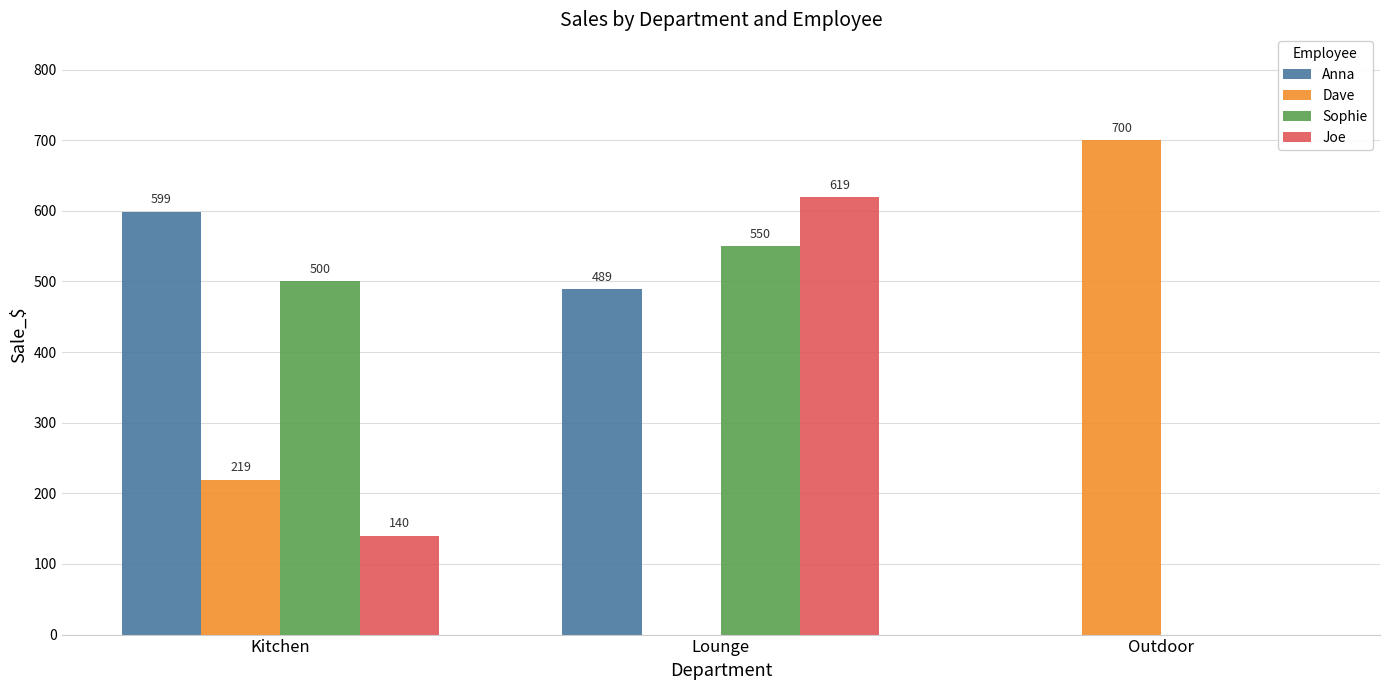

Count the number of data series in this chart.

4